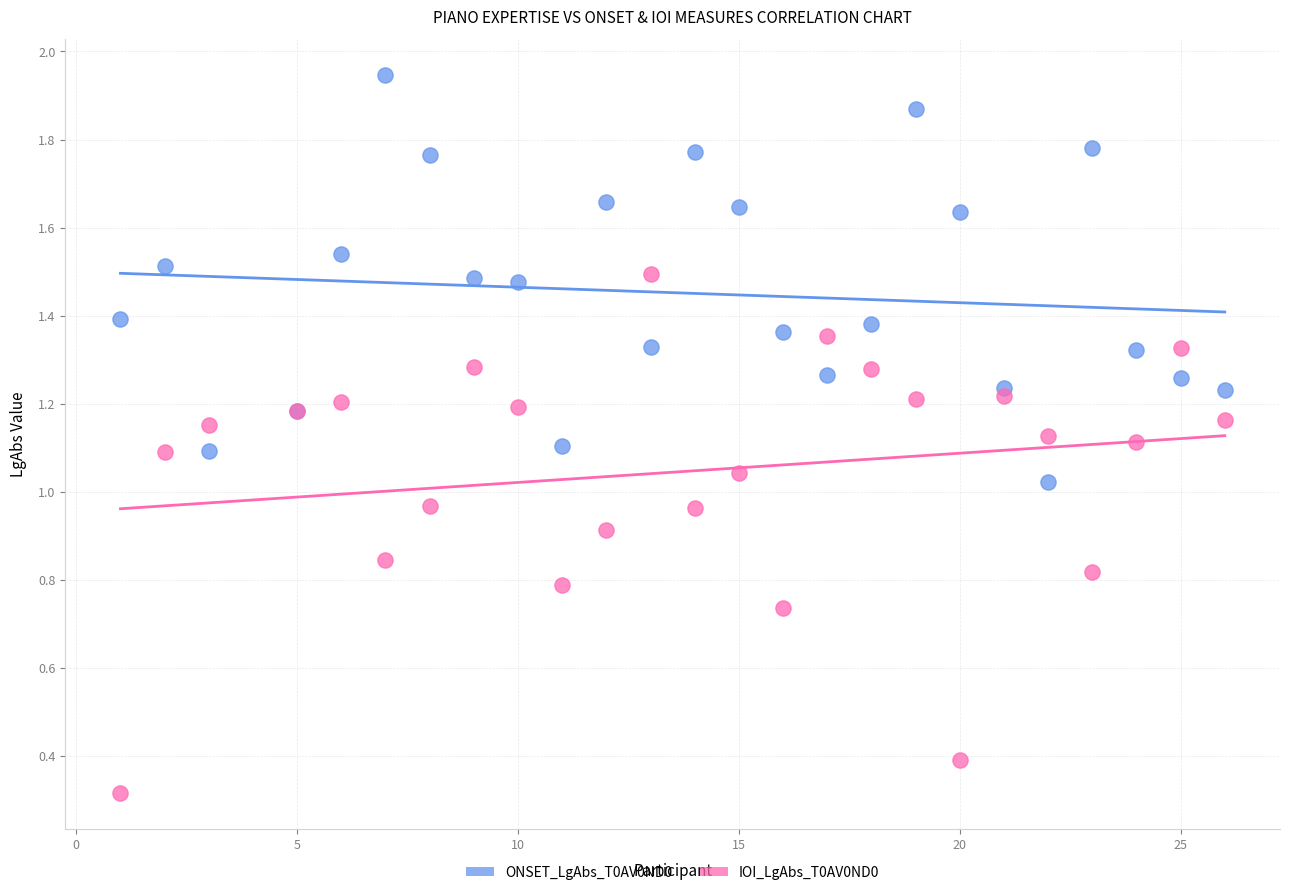

In the IOI_LgAbs_T0AV0ND0 series, what Y value is closest to 0?

0.3